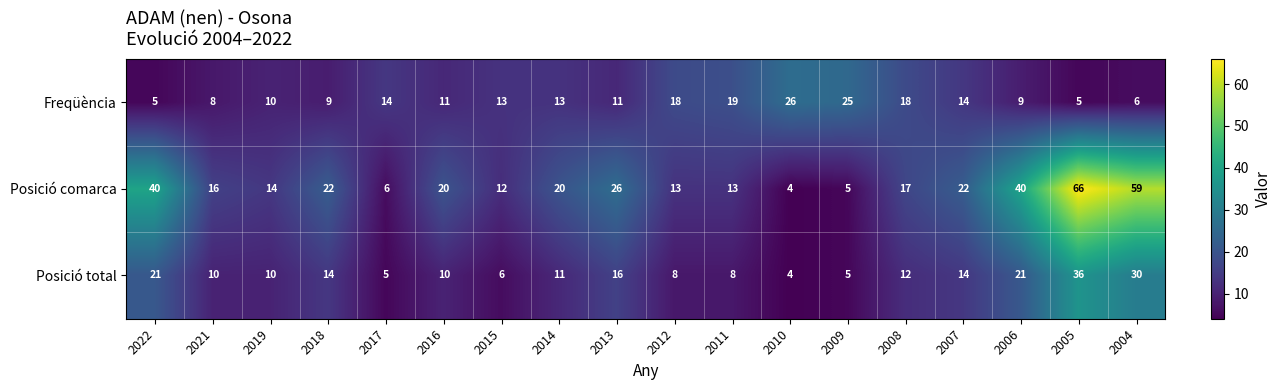

At 2015, list the series in order from smallest to largest.

Posició total, Posició comarca, Freqüència